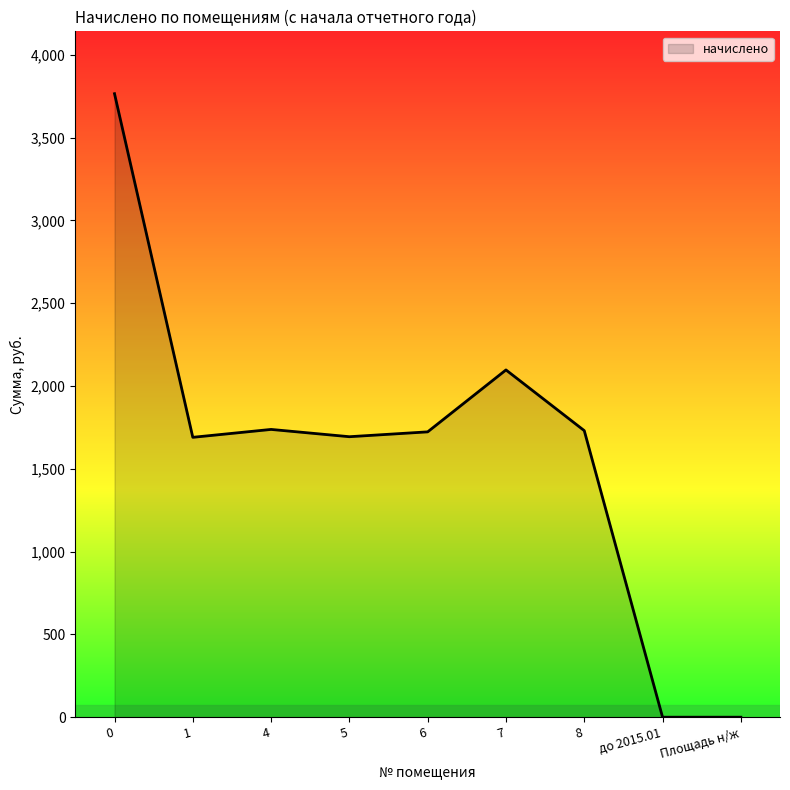

Approximately how many times larger is the value at 5 compared to 4?

1.0